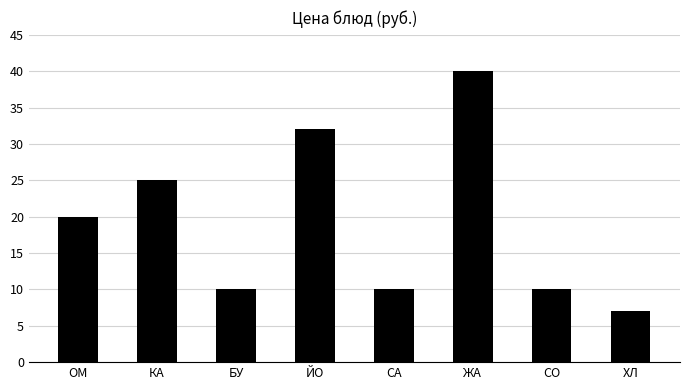

What position from the left is СО?

7